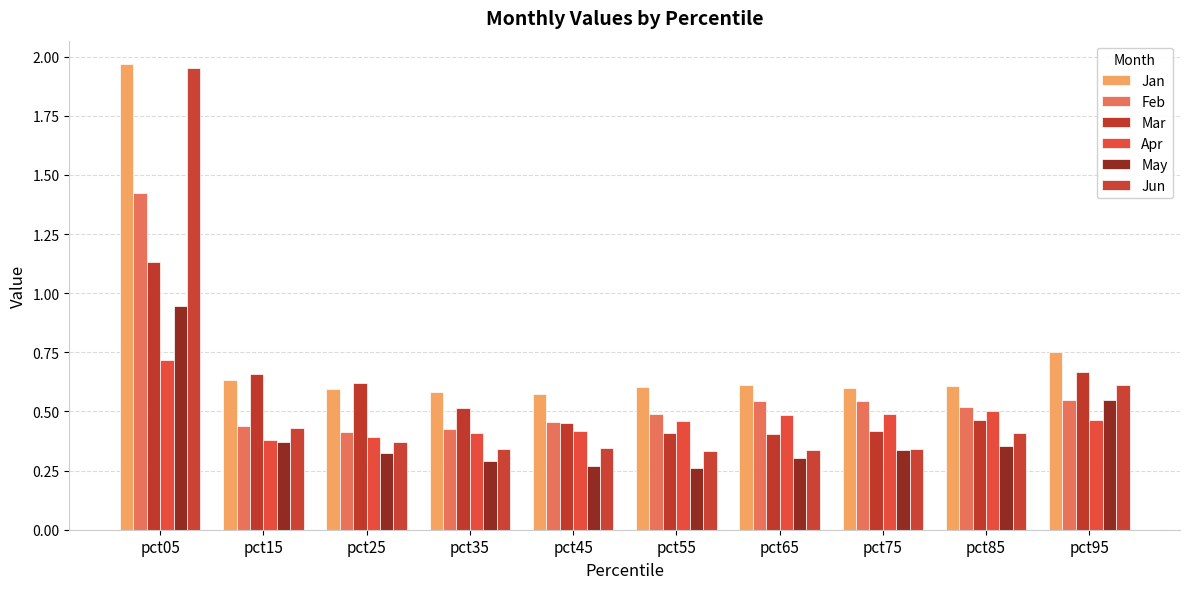

At how many categories does at least one series exceed 1?

1